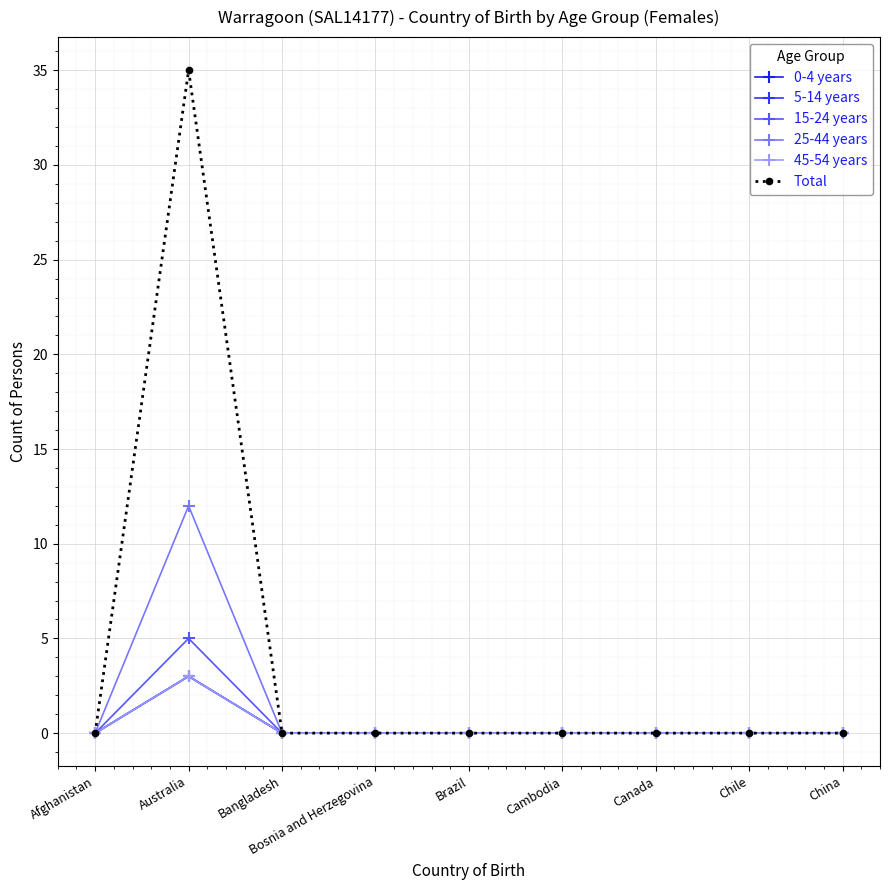

Reading left to right, list all the values displayed in this chart.

0-4 years: Afghanistan=0	Australia=3	Bangladesh=0	Bosnia and Herzegovina=0	Brazil=0	Cambodia=0	Canada=0	Chile=0	China=0
5-14 years: Afghanistan=0	Australia=3	Bangladesh=0	Bosnia and Herzegovina=0	Brazil=0	Cambodia=0	Canada=0	Chile=0	China=0
15-24 years: Afghanistan=0	Australia=5	Bangladesh=0	Bosnia and Herzegovina=0	Brazil=0	Cambodia=0	Canada=0	Chile=0	China=0
25-44 years: Afghanistan=0	Australia=12	Bangladesh=0	Bosnia and Herzegovina=0	Brazil=0	Cambodia=0	Canada=0	Chile=0	China=0
45-54 years: Afghanistan=0	Australia=3	Bangladesh=0	Bosnia and Herzegovina=0	Brazil=0	Cambodia=0	Canada=0	Chile=0	China=0
Total: Afghanistan=0	Australia=35	Bangladesh=0	Bosnia and Herzegovina=0	Brazil=0	Cambodia=0	Canada=0	Chile=0	China=0